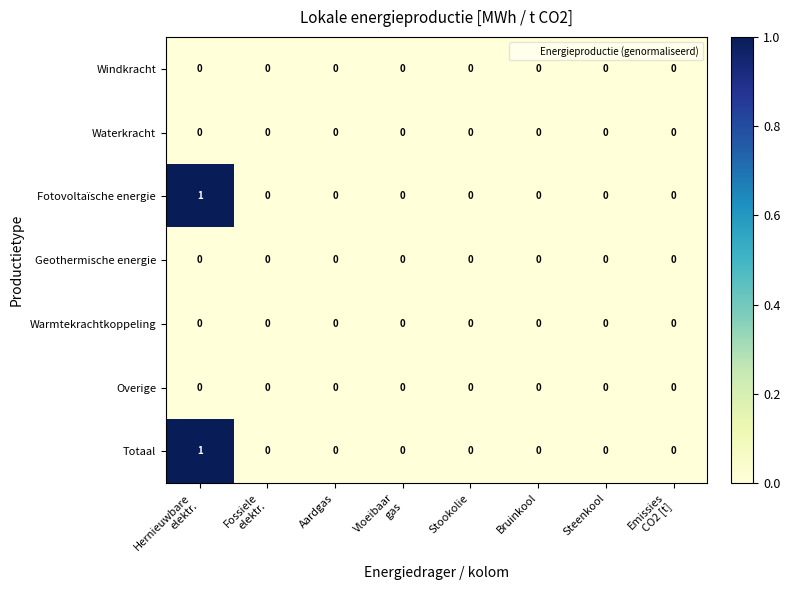

The value of Geothermische energie at Aardgas is 0. True or false?

True